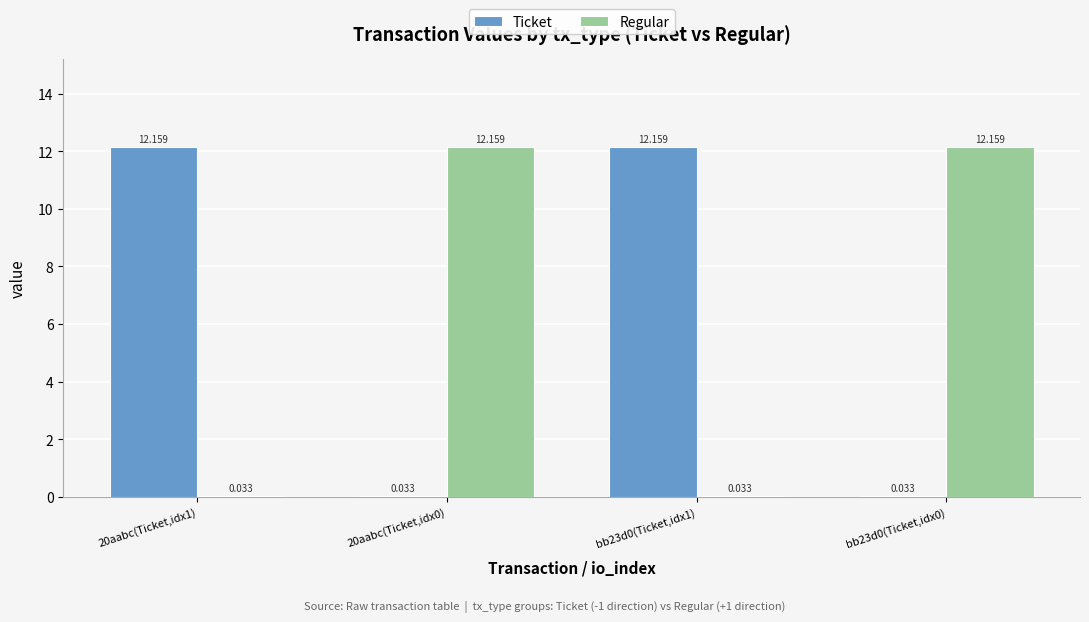

Where is Ticket nearest to the value 6?

20aabc(Ticket,idx0)